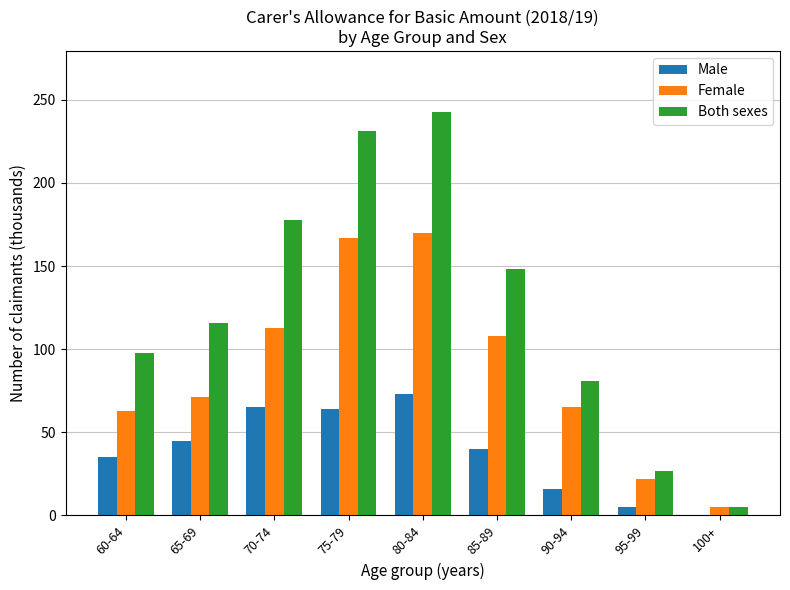

At which label does Male reach its peak?

80-84